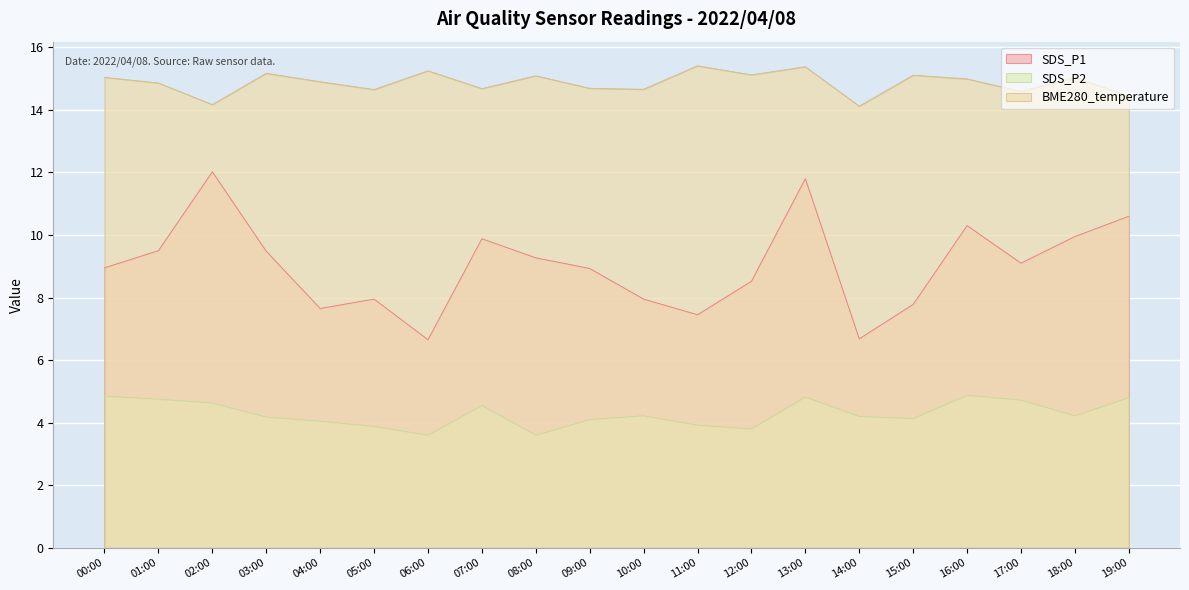

What is the minimum value for SDS_P1?

6.7